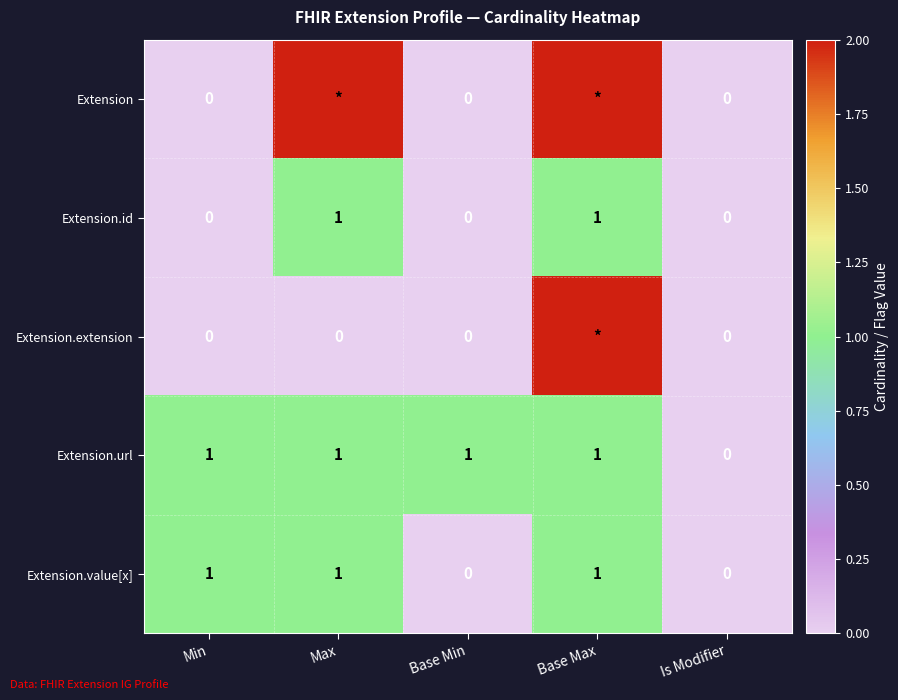

The Extension.value[x] series shows 1 at Base Max. True or false?

True